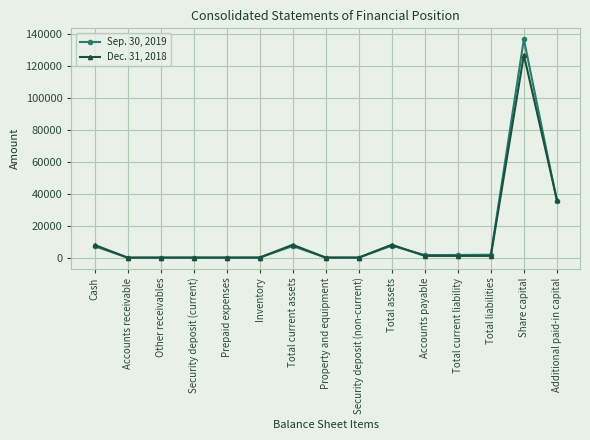

What is the label of the 10th point from the left?

Total assets